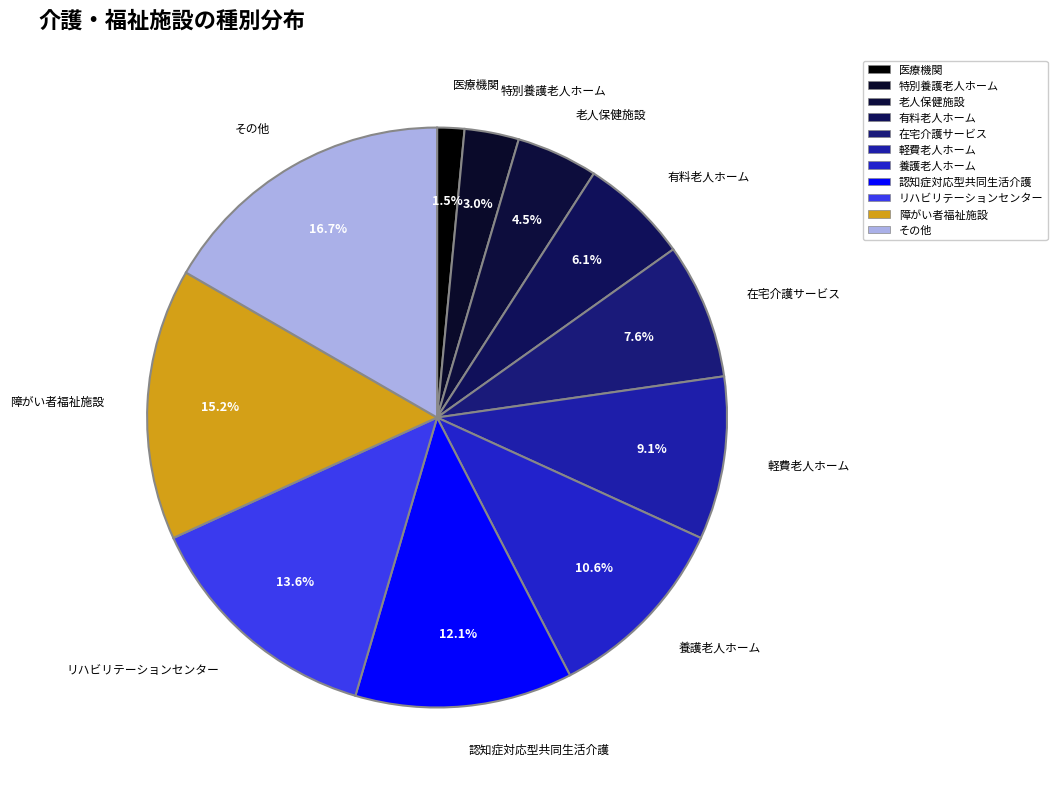

Which category has the biggest portion of the pie?

その他